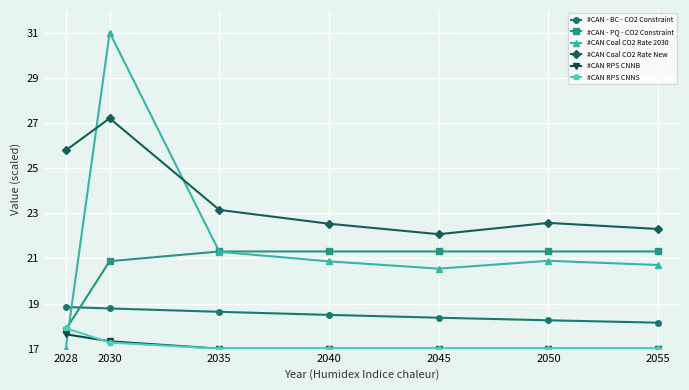

At which label does #CAN Coal CO2 Rate New reach its peak?

2030